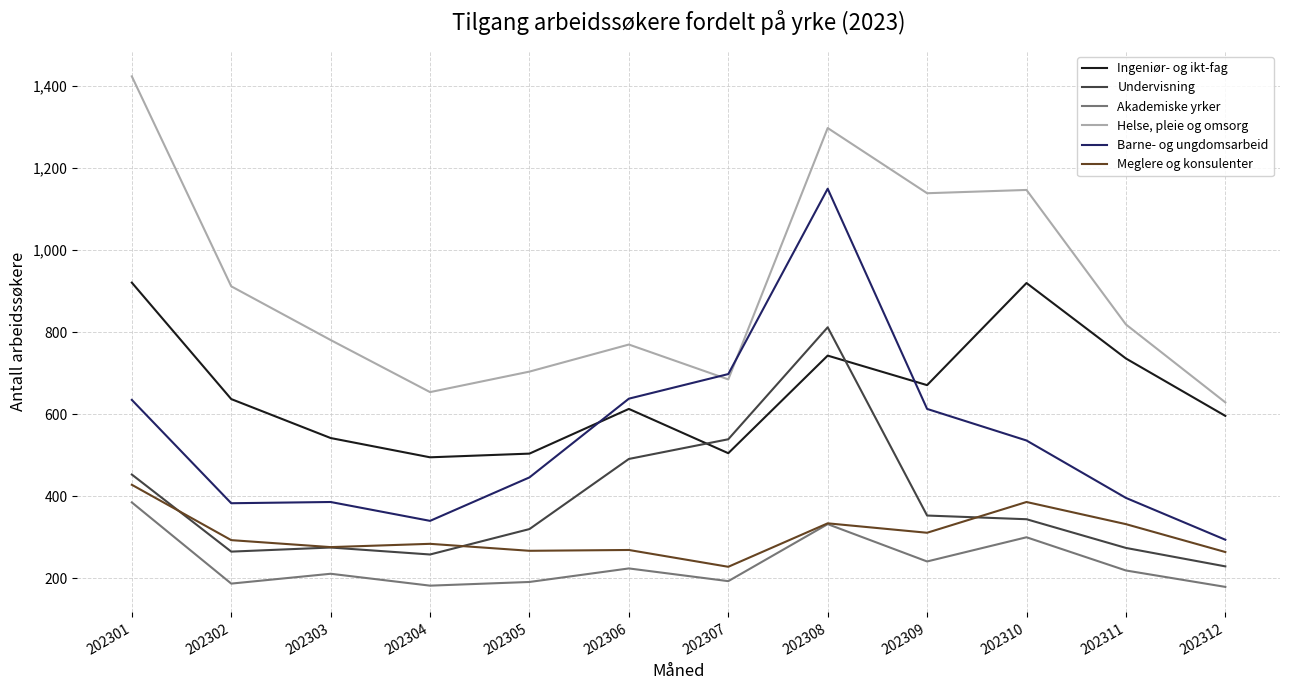

Is it true that Akademiske yrker equals 425 at 202309?

False